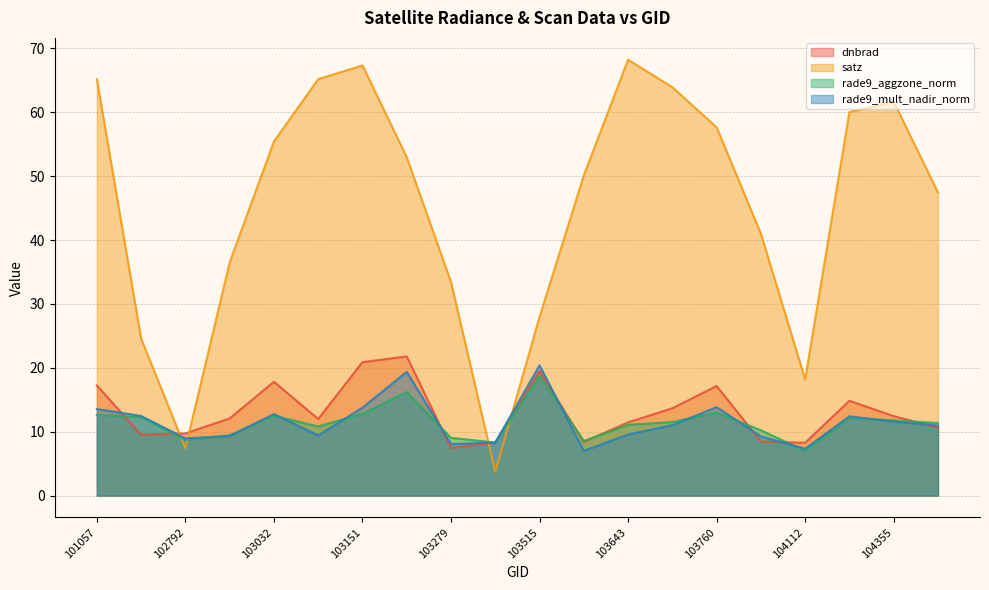

What is the average value of the rade9_mult_nadir_norm series?

11.5